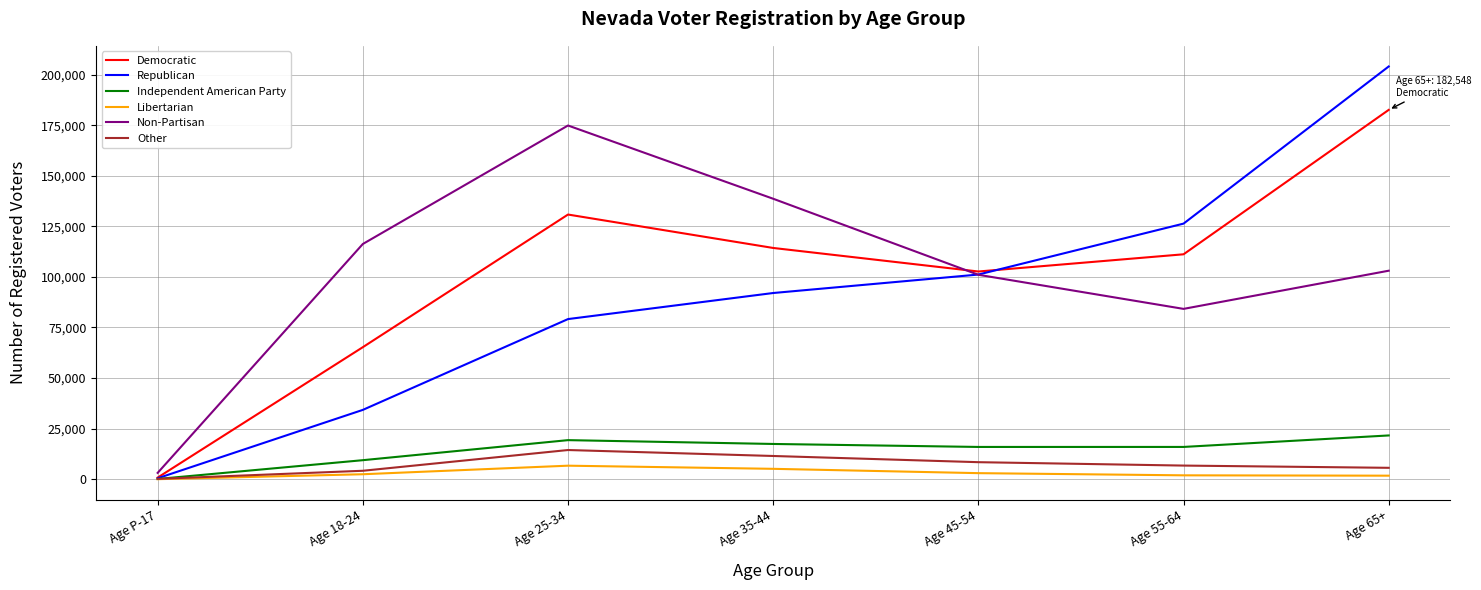

Between Age 18-24 and Age 65+, which series saw the biggest shift?

Republican